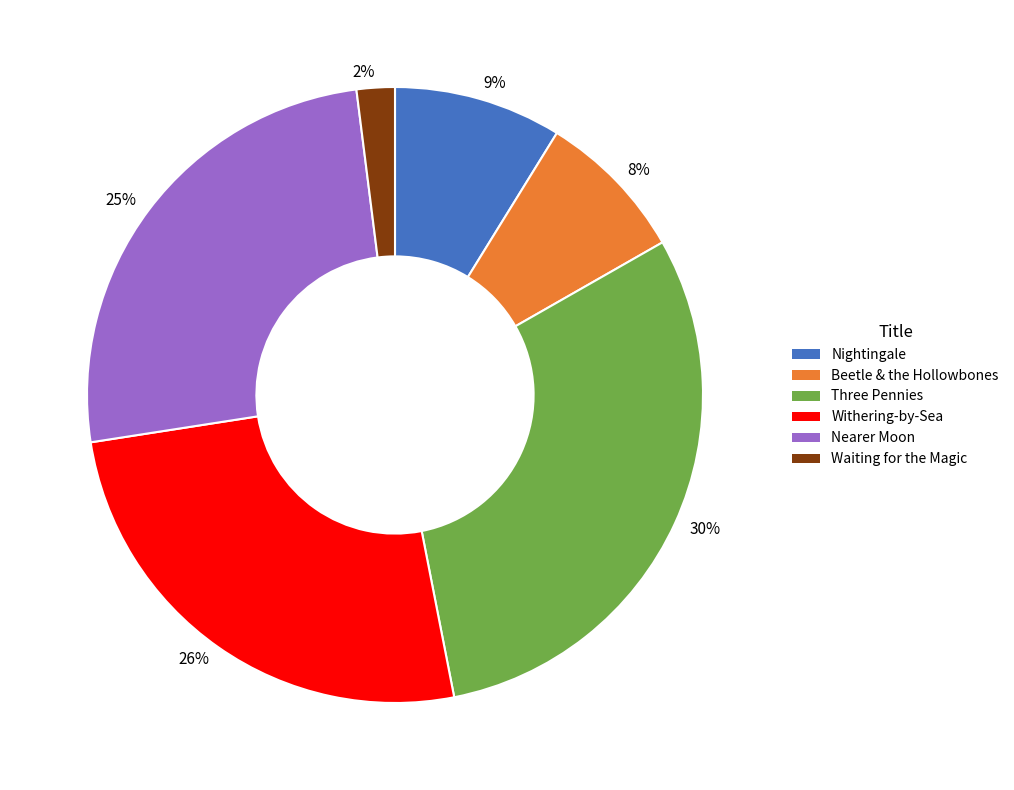

Is there any slice that represents more than half of the pie?

No